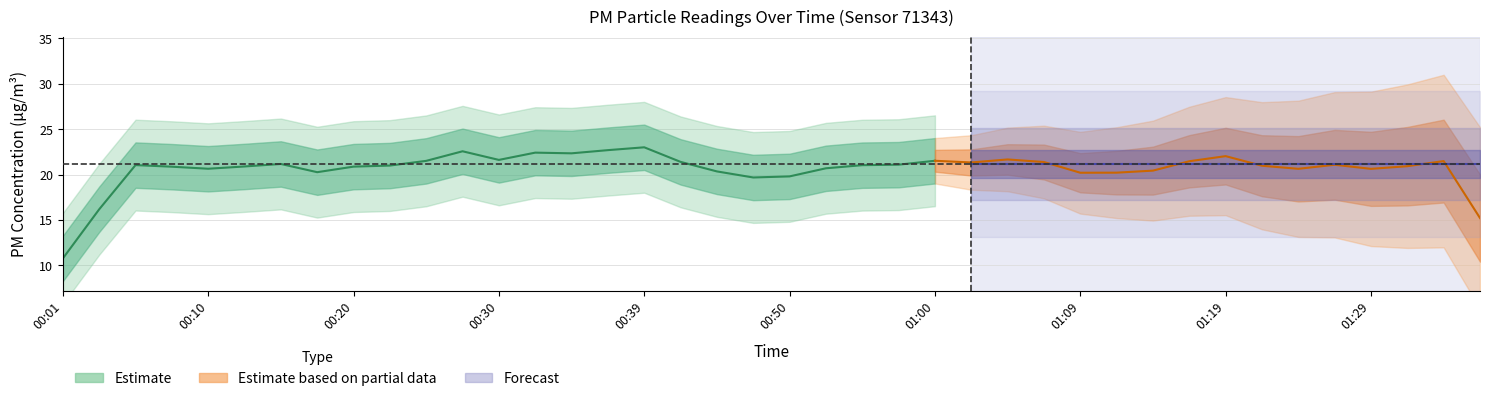

How many interior local valleys does the P1 series have?

10